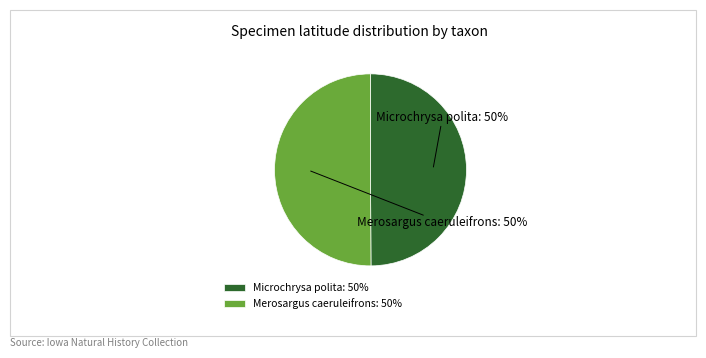

Combined, do Merosargus caeruleifrons: 50% and Microchrysa polita: 50% account for over 50%?

Yes